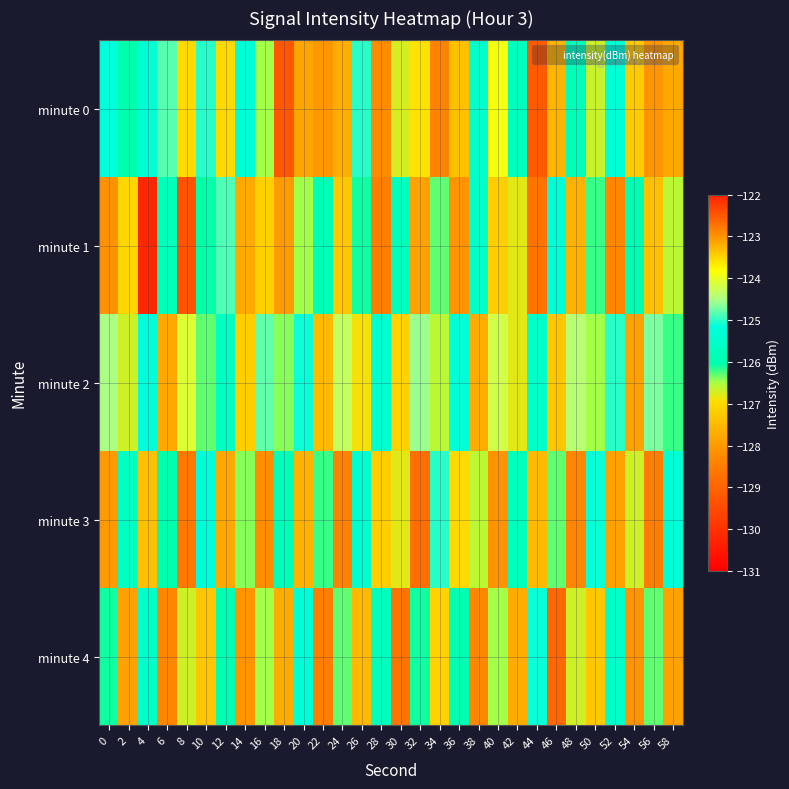

Which category has the highest value across all series?

18